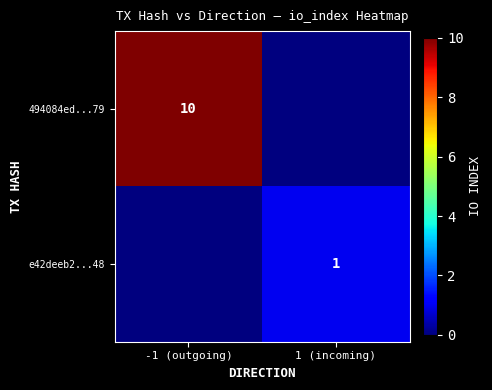

True or false: e42deeb2...48 has a value of 0 at 1 (incoming).

False